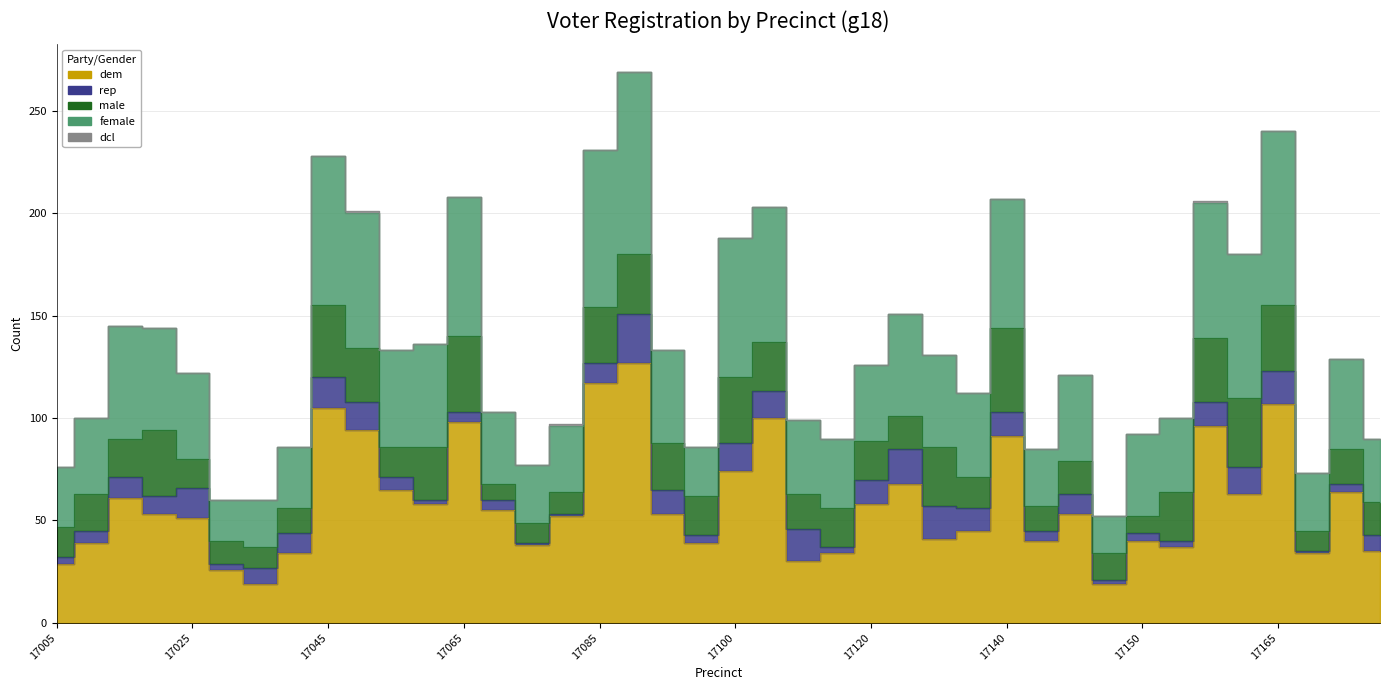

What are all the series names shown in the legend?

dem, rep, male, female, dcl